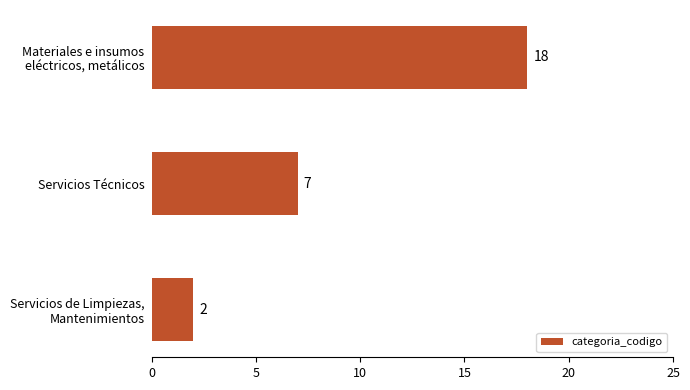

What is the difference between the second highest and minimum values?

5